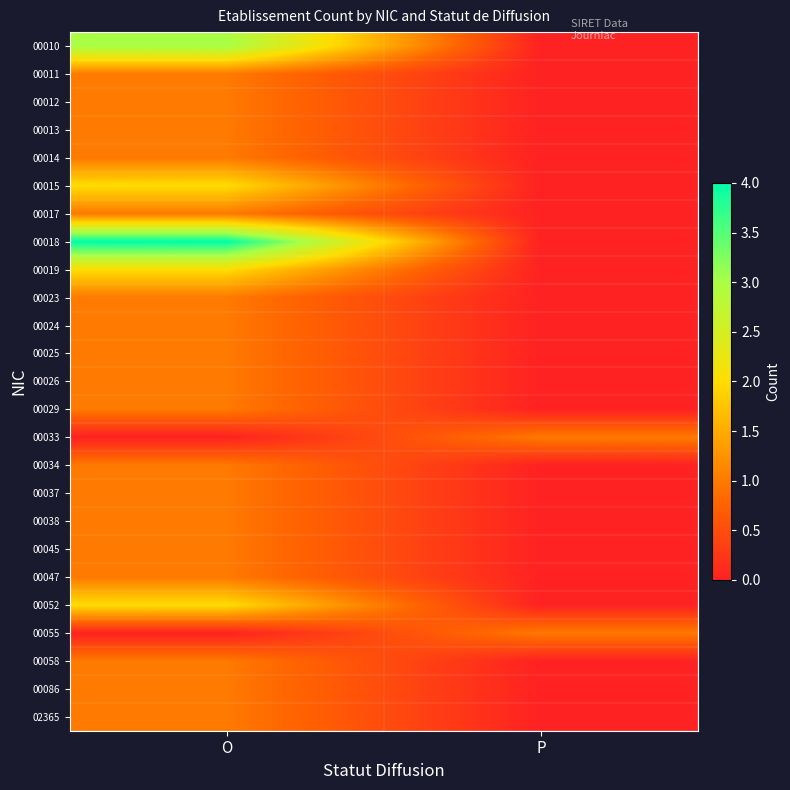

What is the difference between the highest and lowest values at P?

1